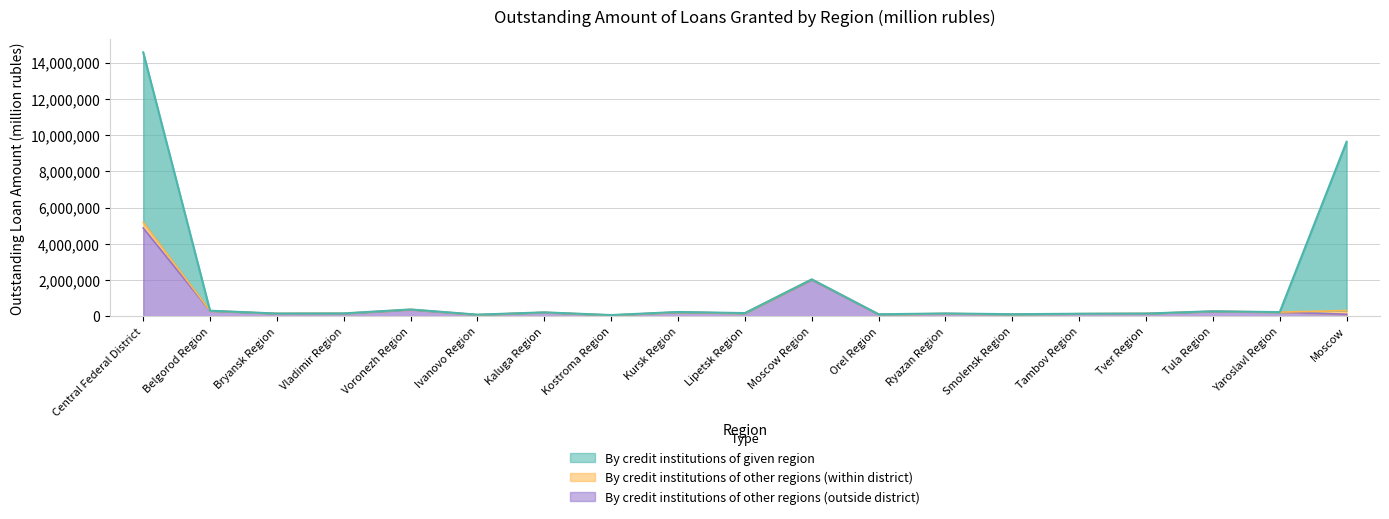

Does the chart display data point markers on the line(s)?

No